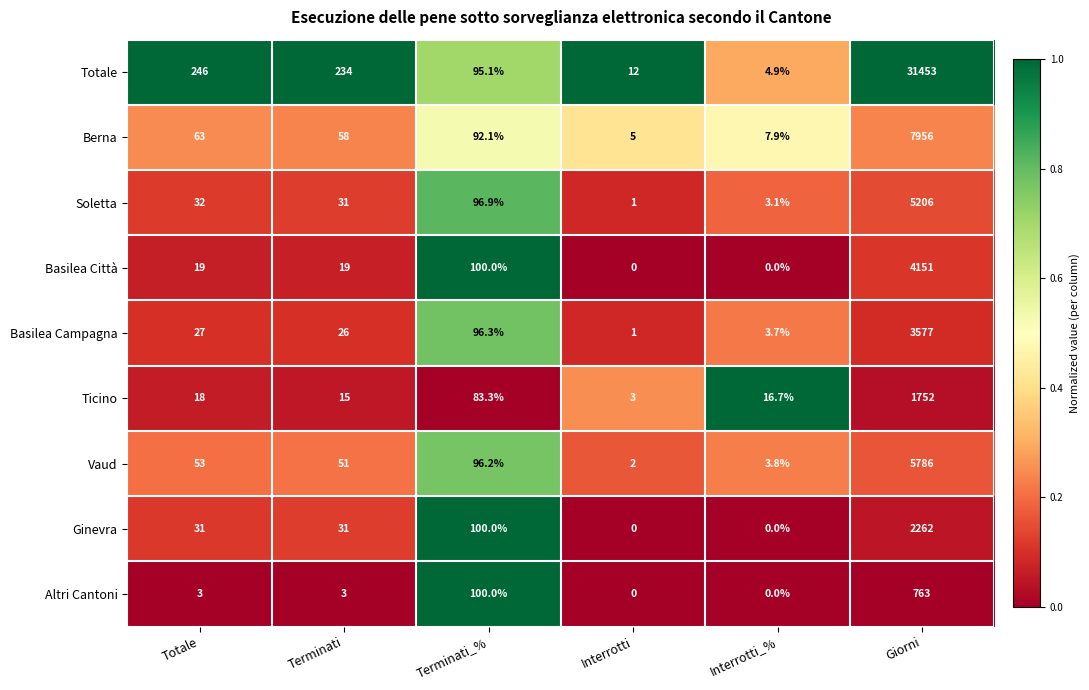

Which series changed the most between Totale and Terminati?

Totale